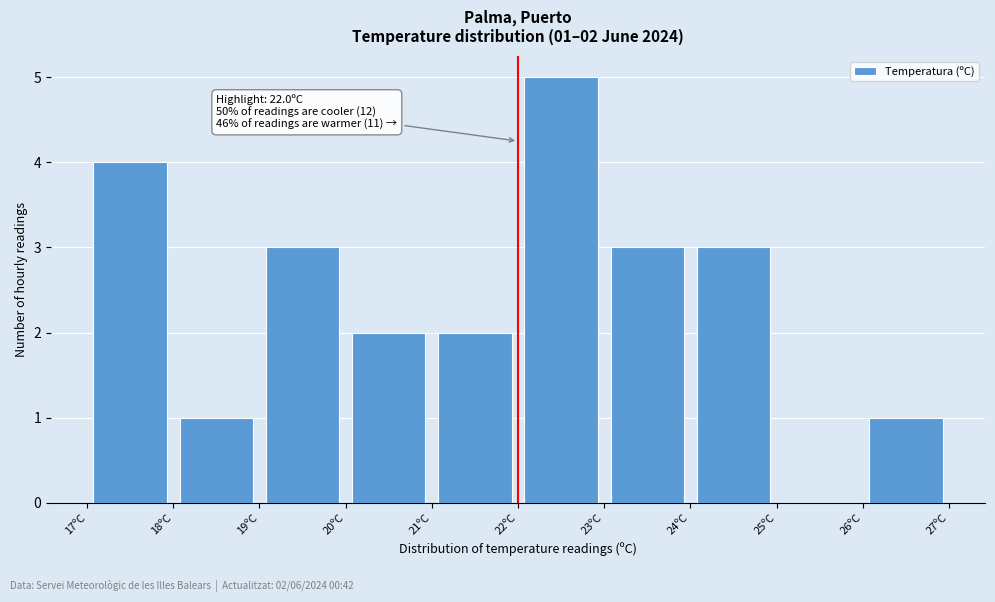

Over which range of the x-axis is the bar tallest?

22 to 23